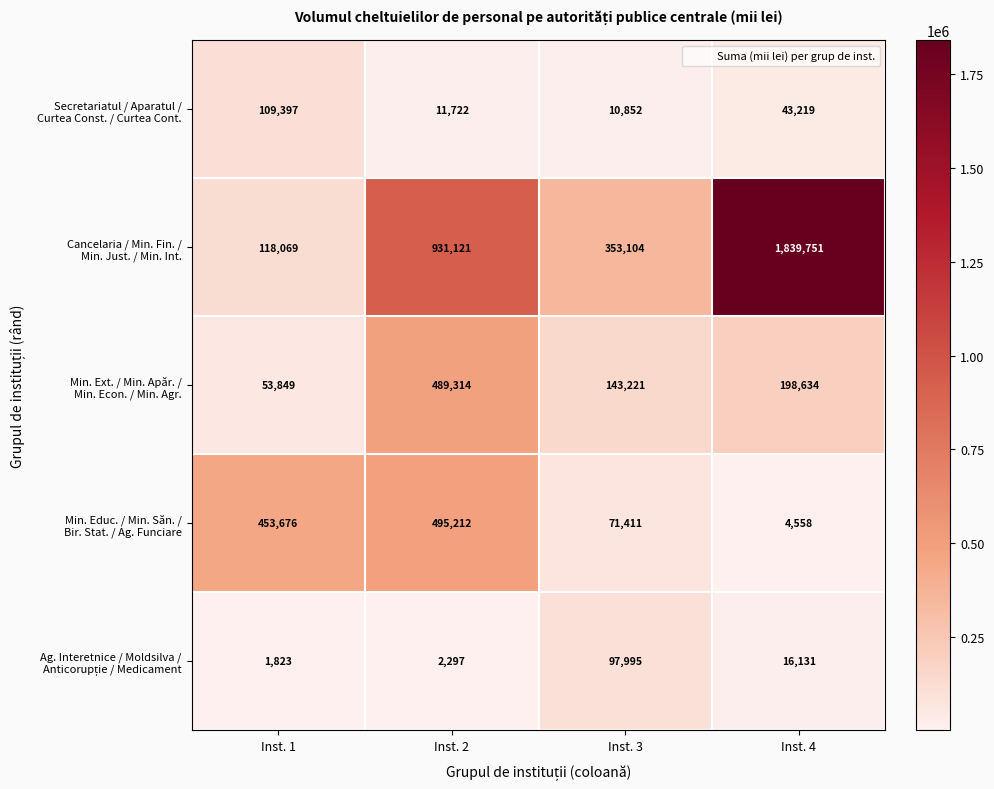

What is the total value across all series at Inst. 3?

676583